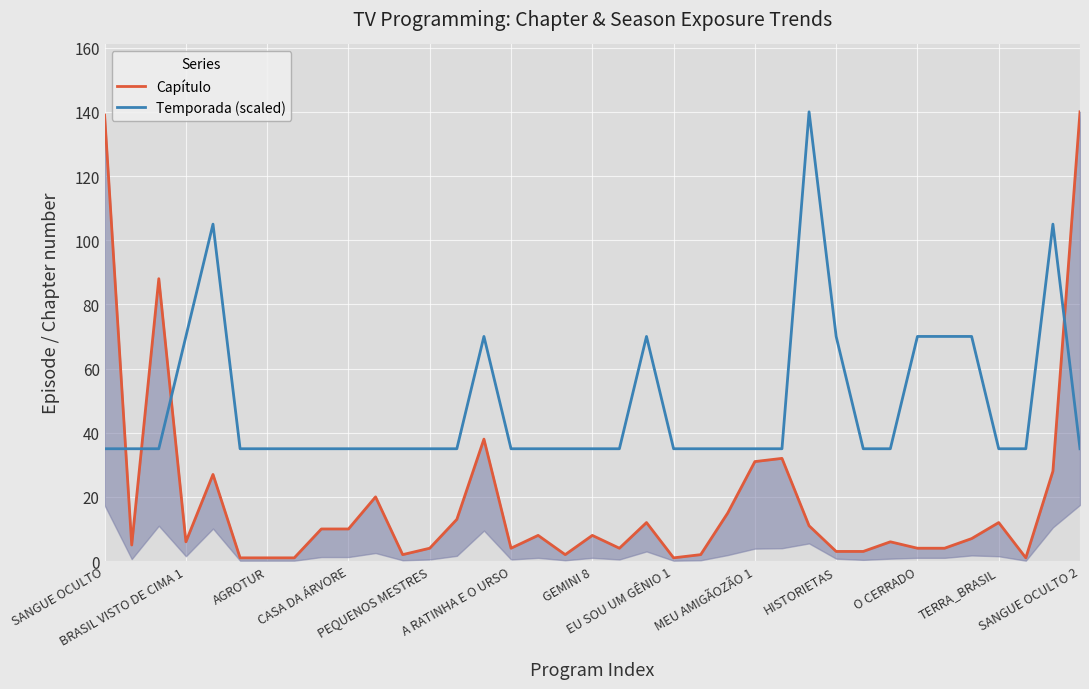

True or false: Temporada (scaled) has more than 2 points higher than both neighbors.

True